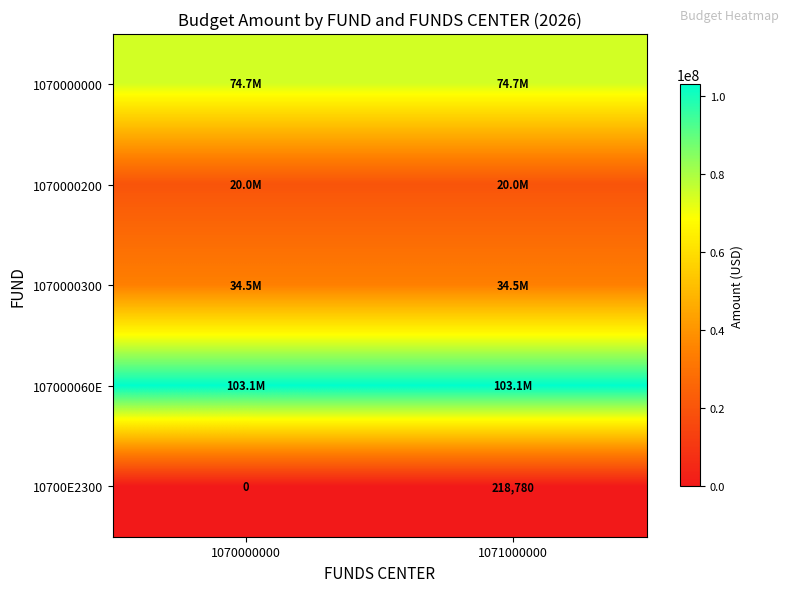

Which category has the highest value in the 10700E2300 series?

1071000000